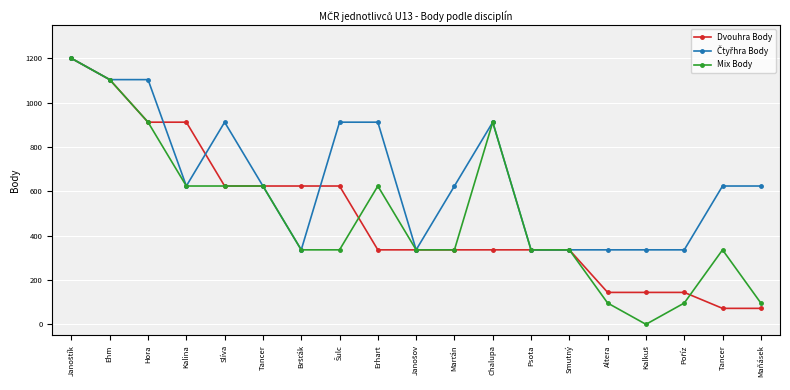

The value of Mix Body at Kalina is 317. True or false?

False